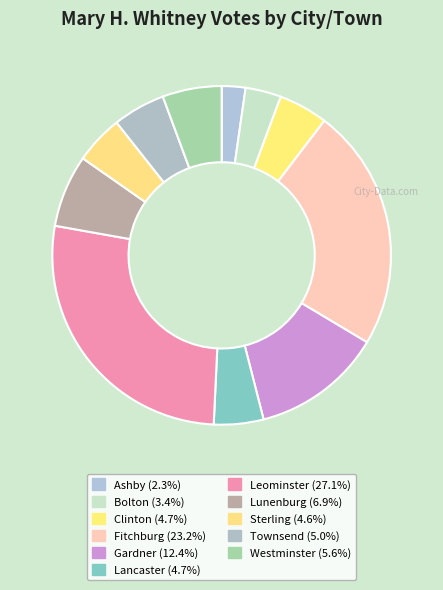

What is the largest slice in the pie chart?

Leominster